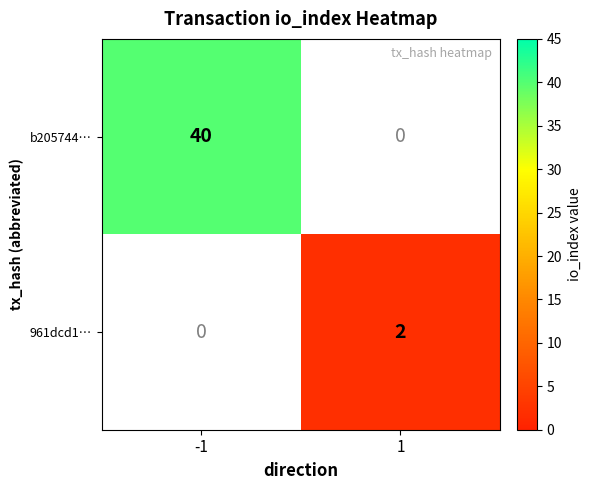

Is it true that 961dcd1… equals 2.0 at 1?

True